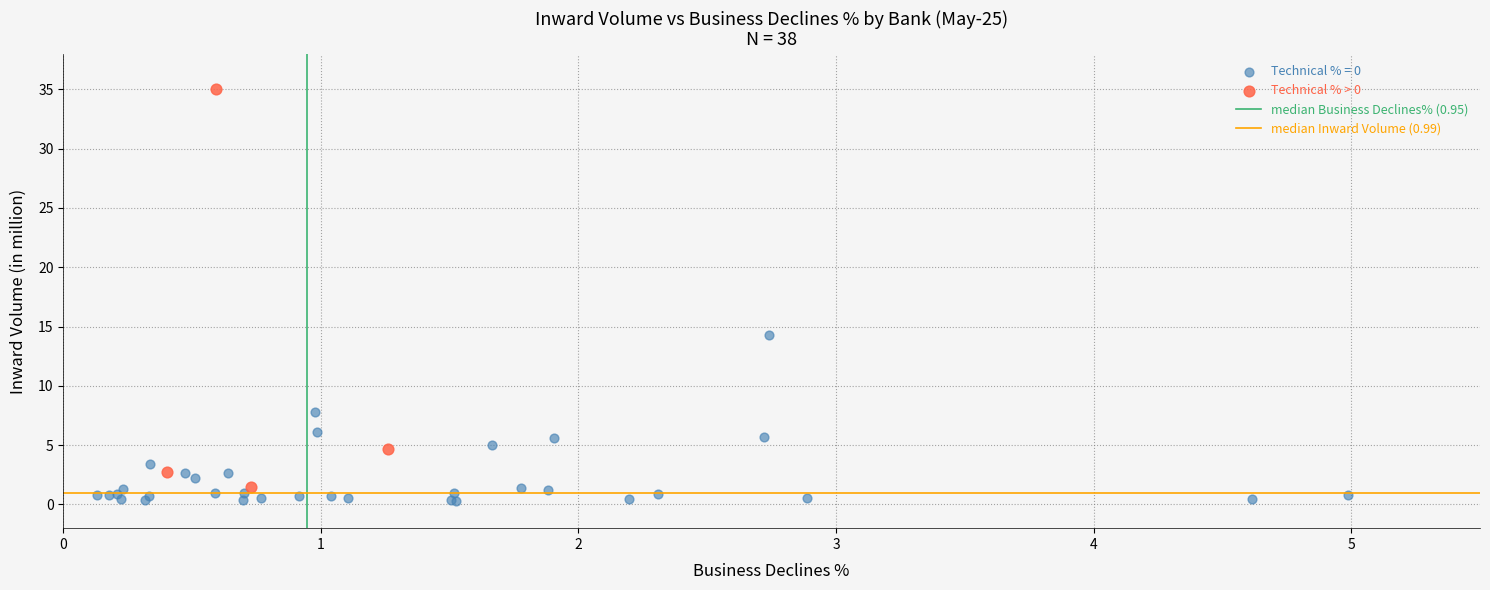

Which series has the widest spread of Y values?

Technical % > 0